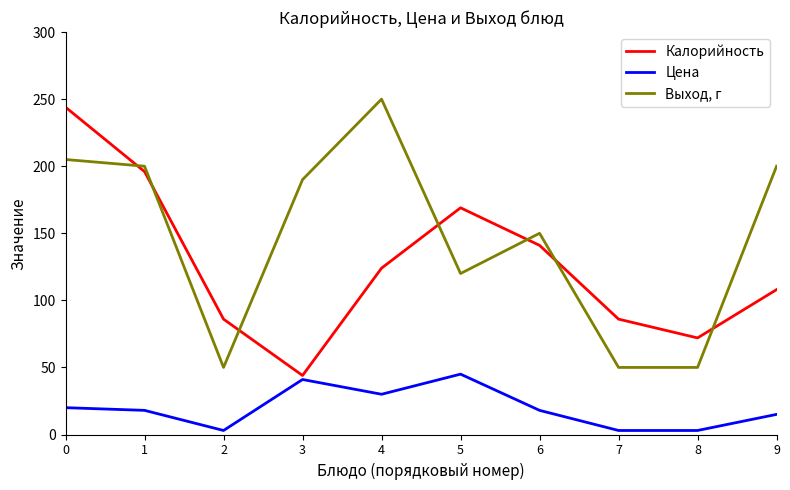

What is the difference between the highest and lowest values at 0?

224